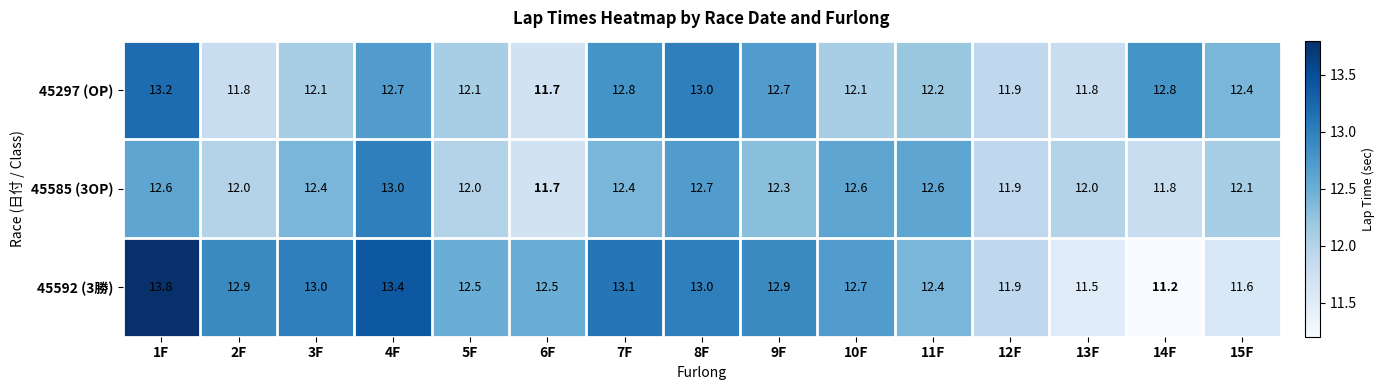

Which series has the largest total across all categories?

45592 (3勝)